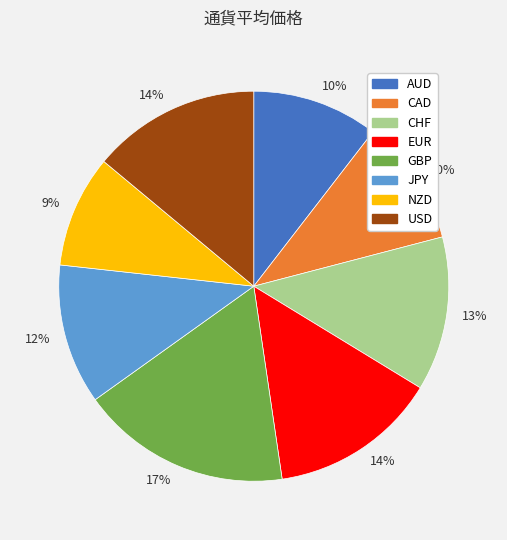

Is there any slice that represents more than half of the pie?

No